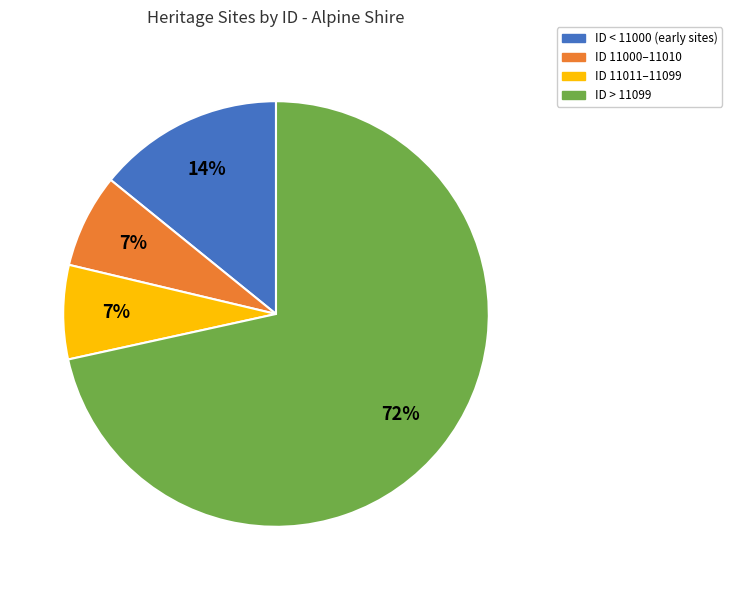

To the nearest percent, what portion does ID 11000–11010 represent?

7%